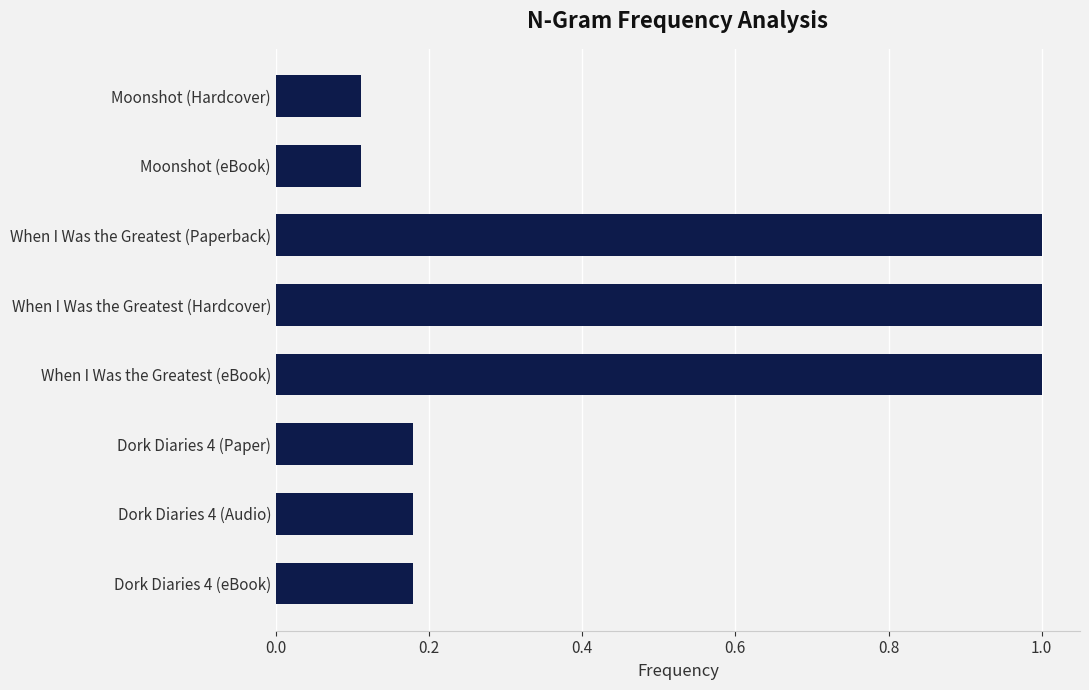

What is the greatest value displayed?

1.0